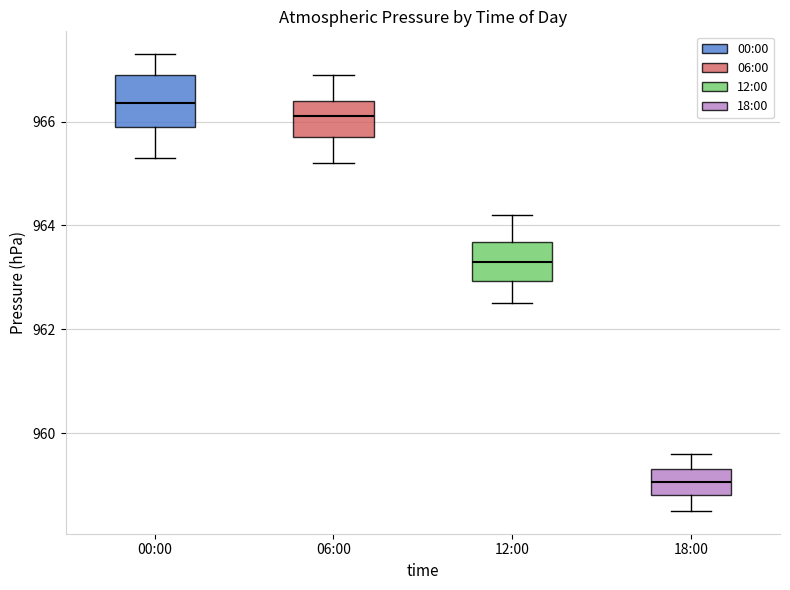

Reading left to right, transcribe this box plot: for each box, give where its median line is, the range the box spans, and where its two whiskers end, as read against the y-axis. The values are not printed on the chart, so give them approximately, as read against the axis.

00:00: median 966.4, box 966.0 to 967.0, whiskers 965.4 to 967.4
06:00: median 966.2, box 965.8 to 966.4, whiskers 965.2 to 967.0
12:00: median 963.4, box 963.0 to 963.6, whiskers 962.6 to 964.2
18:00: median 959.0, box 958.8 to 959.4, whiskers 958.6 to 959.6